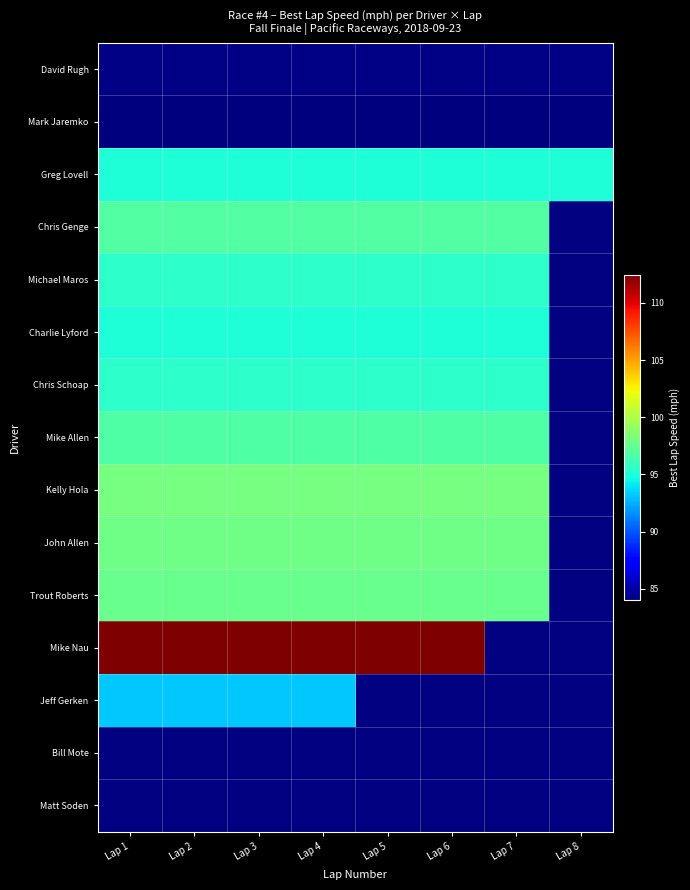

How many values in Michael Maros are above zero?

7